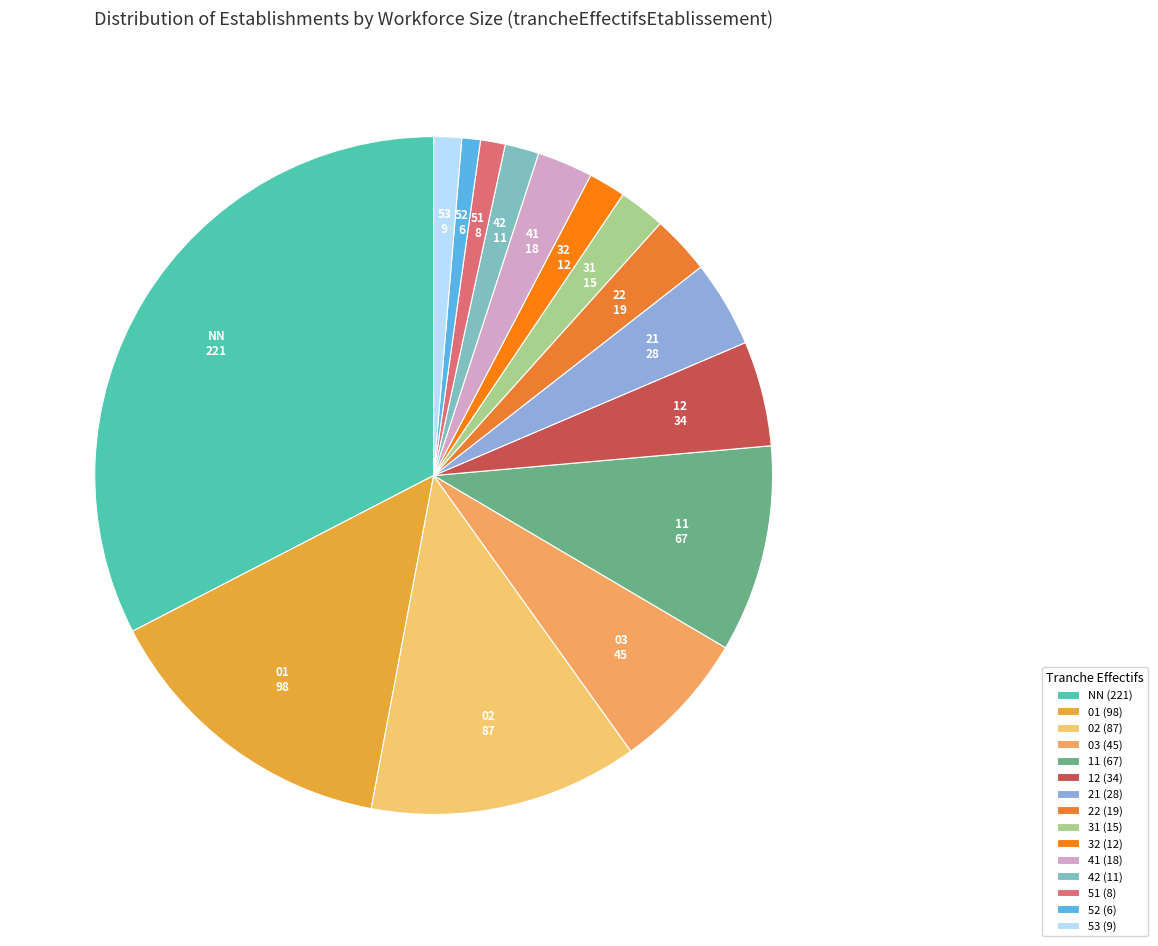

How many segments does this pie chart have?

15